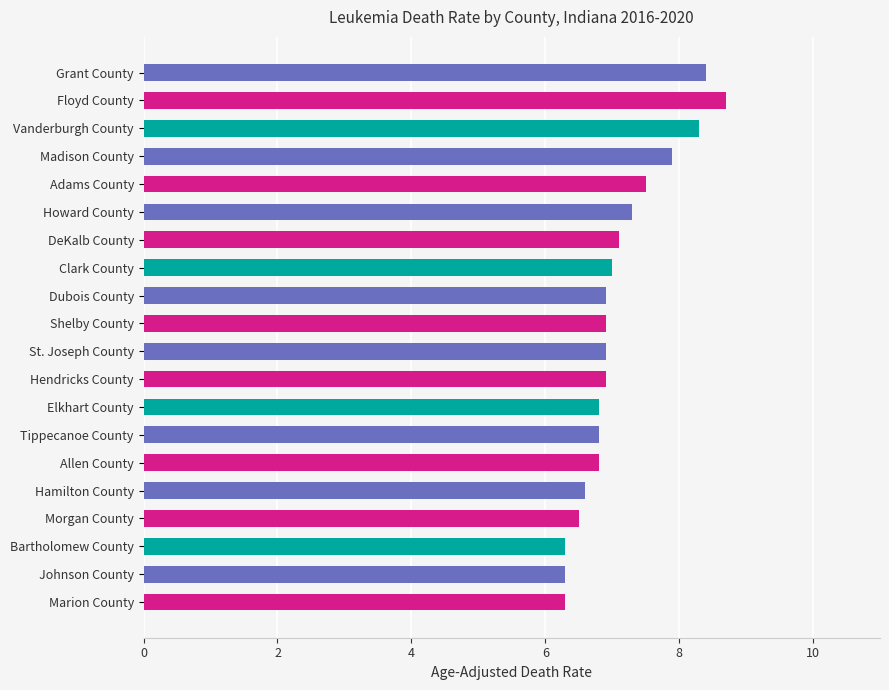

What is the label of the 8th bar from the top?

Clark County